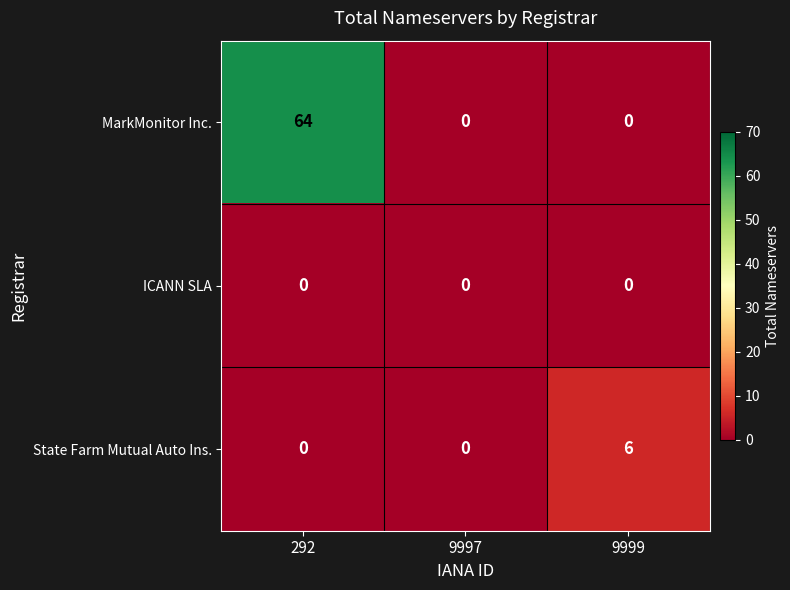

How many MarkMonitor Inc. values are between 0 and 64?

3